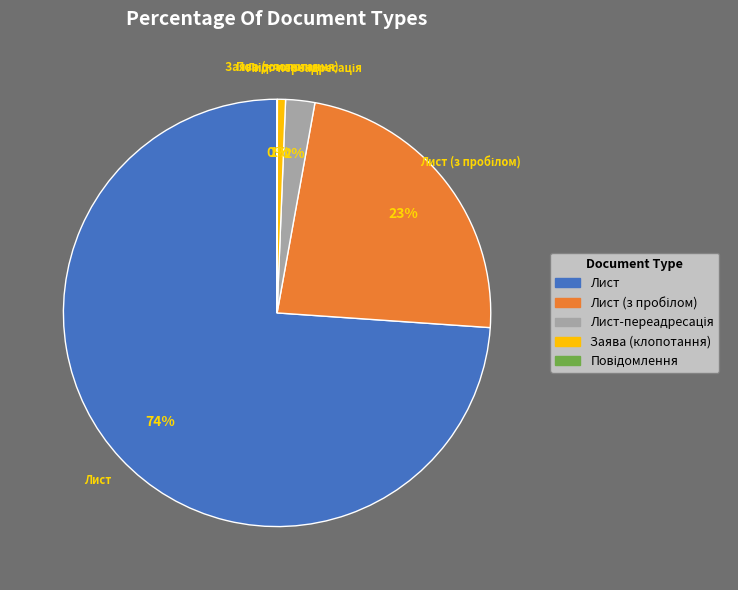

Is it true that Лист is 63% of the pie?

False